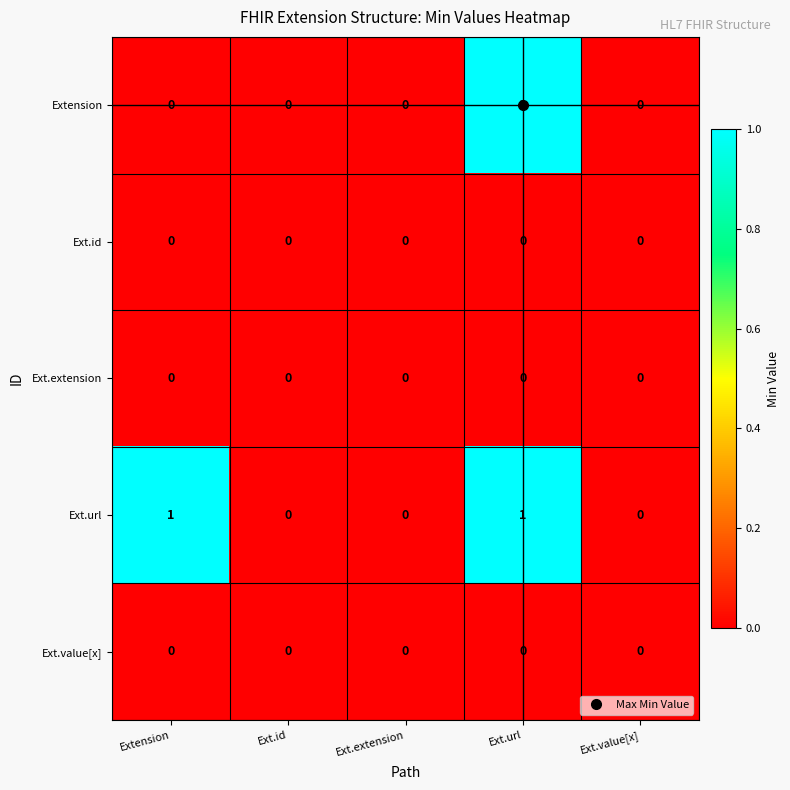

What is the maximum value shown in the chart?

1